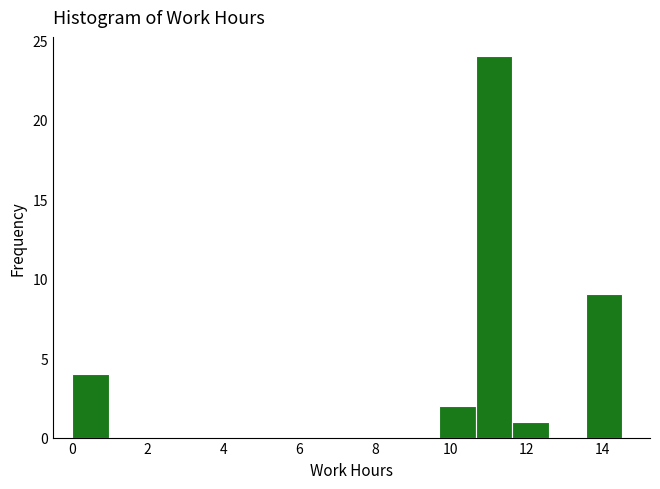

Reading left to right, list every bar in this chart as the range it spans on the x-axis followed by its height. Neither the bar edges nor the heights are printed on the chart, so give them approximately, as read against the axes.

0.0 to 1.0: 4
1.0 to 2.0: 0
2.0 to 3.0: 0
3.0 to 3.8: 0
3.8 to 4.8: 0
4.8 to 5.8: 0
5.8 to 6.8: 0
6.8 to 7.8: 0
7.8 to 8.8: 0
8.8 to 9.6: 0
9.6 to 10.6: 2
10.6 to 11.6: 24
11.6 to 12.6: 1
12.6 to 13.6: 0
13.6 to 14.6: 9